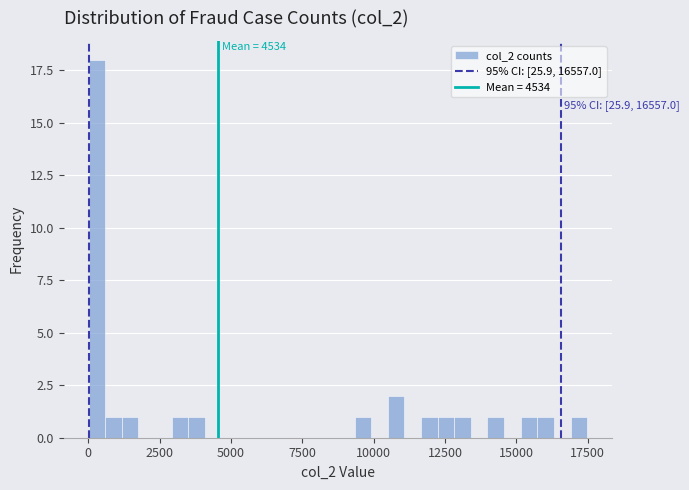

Around what value on the x-axis is the tallest bar? Give the approximate position of its centre, as read against the axis.

500